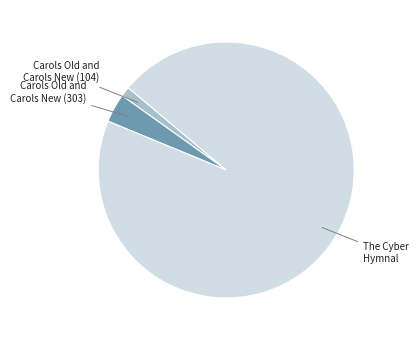

Count the number of slices in the pie.

3